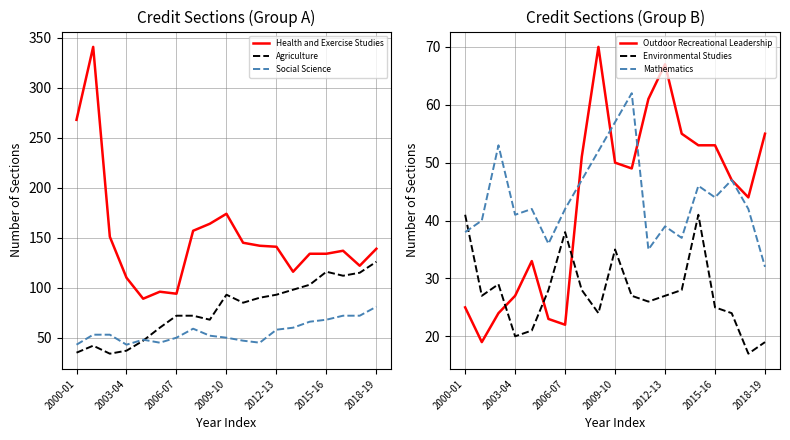

What is the minimum value for Social Science?

43